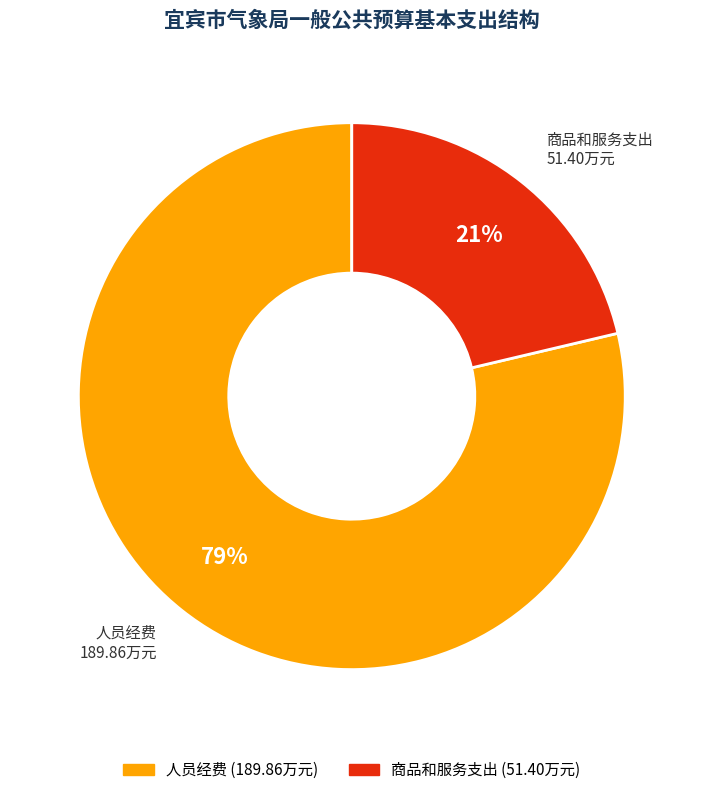

Does any single category account for the majority?

Yes